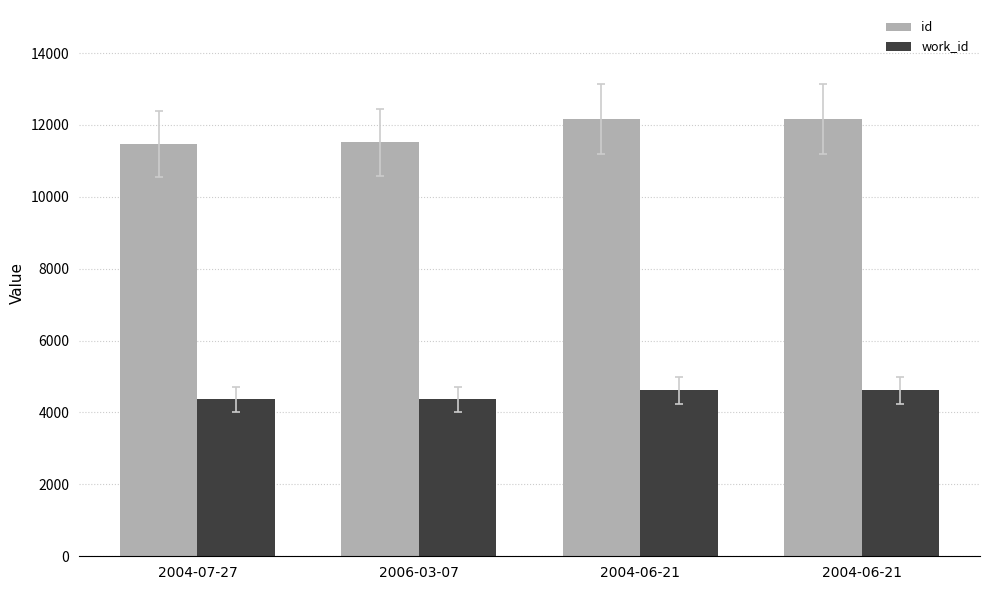

Reading left to right, what are all the values shown in this chart?

id: 2004-07-27=11472	2006-03-07=11512	2004-06-21=12156	2004-06-21=12157
work_id: 2004-07-27=4367	2006-03-07=4367	2004-06-21=4612	2004-06-21=4612